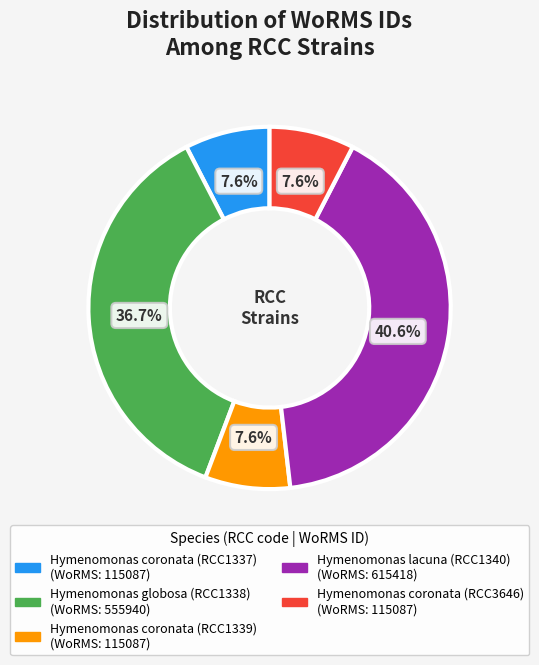

Does any single category account for the majority?

No